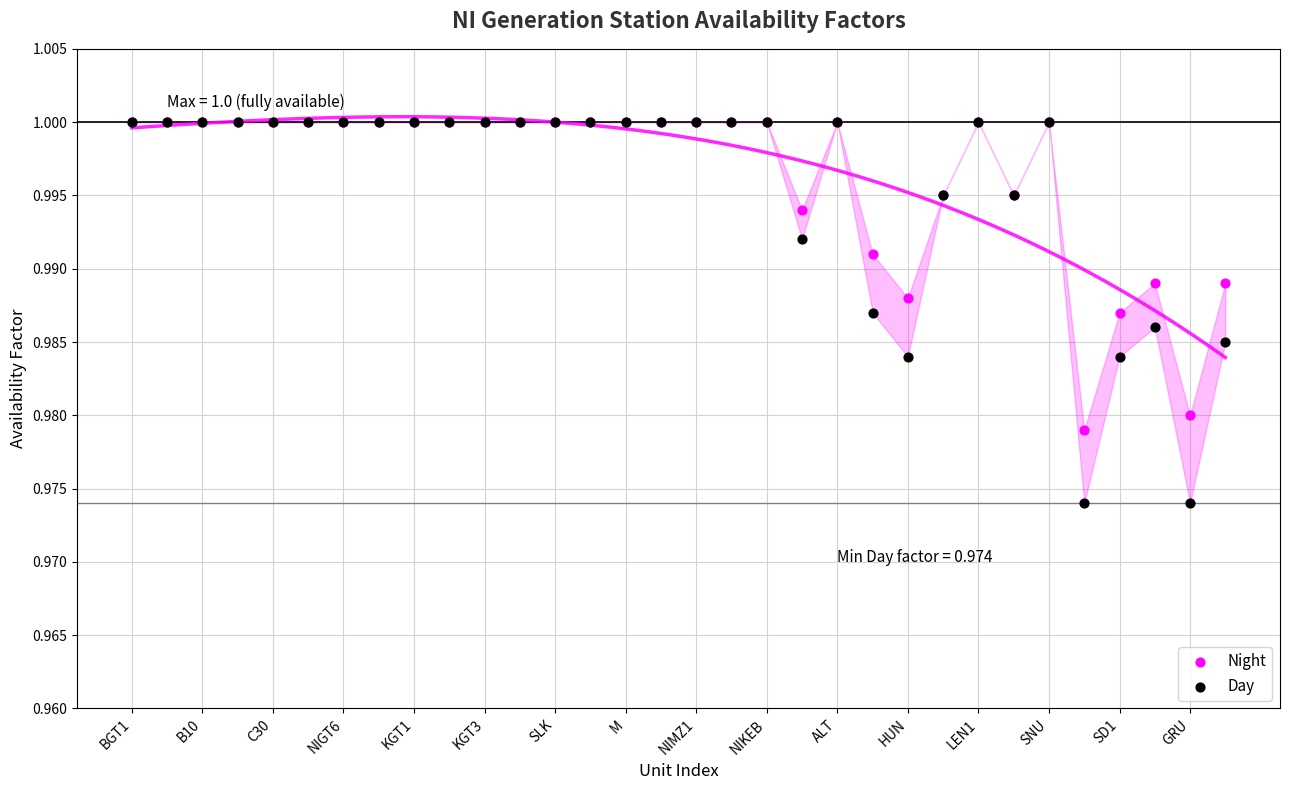

Which series reaches the minimum Y coordinate?

Day